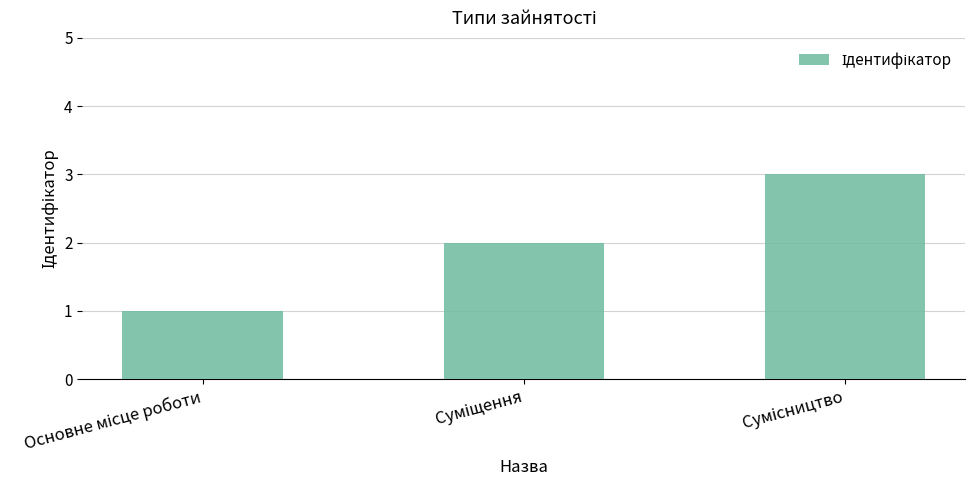

What is the maximum value shown in the chart?

3